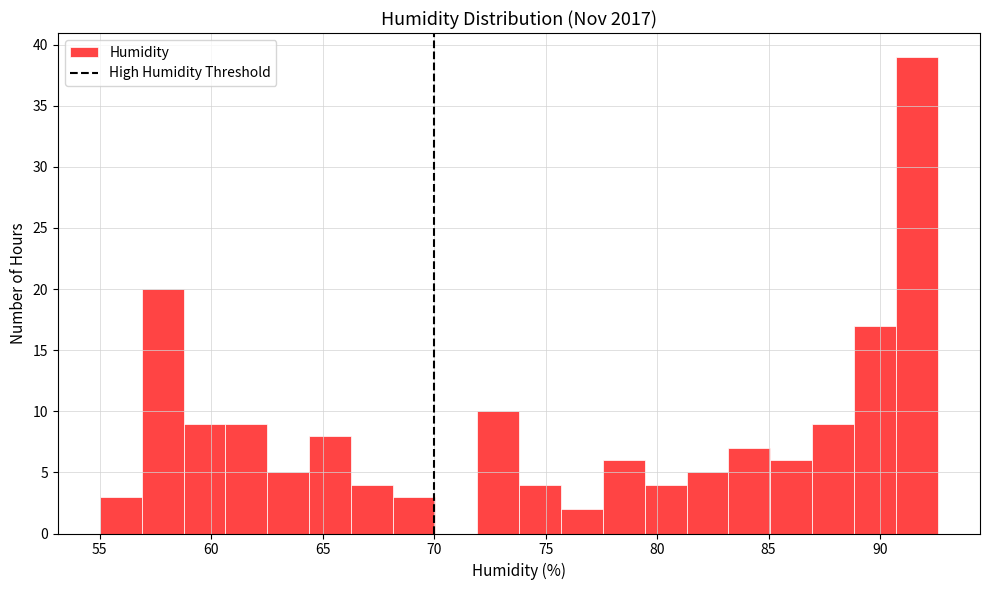

Read against the x-axis, roughly where is the centre of the tallest bar?

91.5